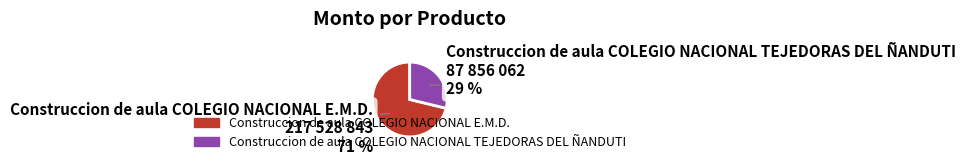

Does any single category account for the majority?

Yes